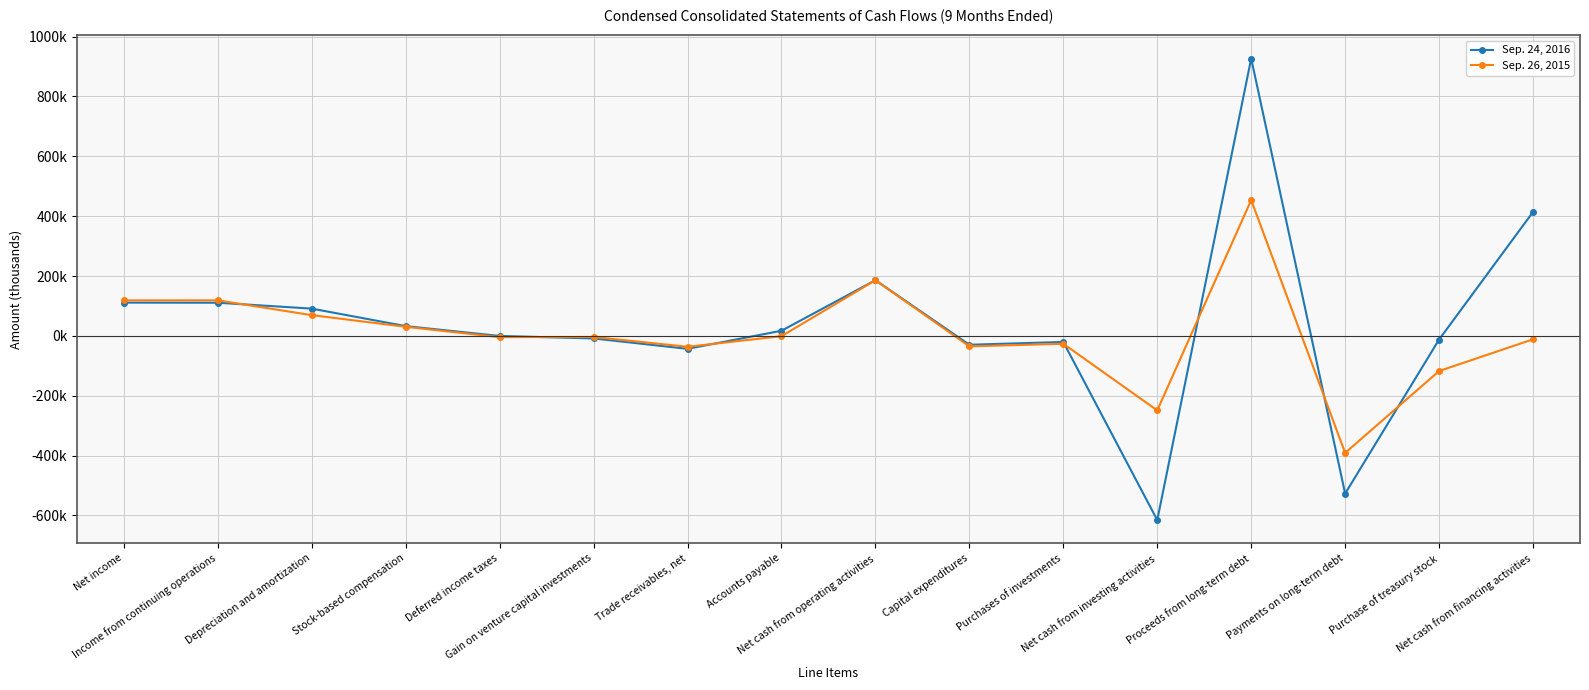

The Sep. 26, 2015 series shows 69330 at Depreciation and amortization. True or false?

True